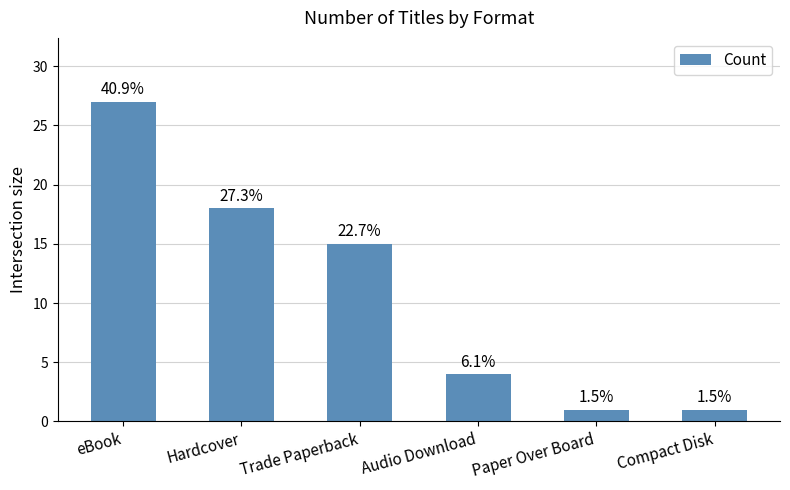

How many bars are there in total?

6